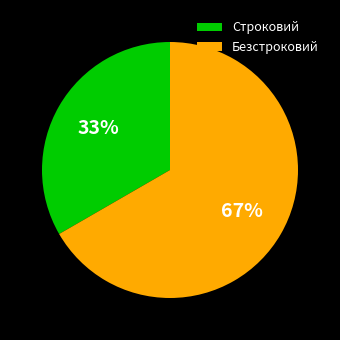

True or false: Строковий accounts for 33% of the total.

True